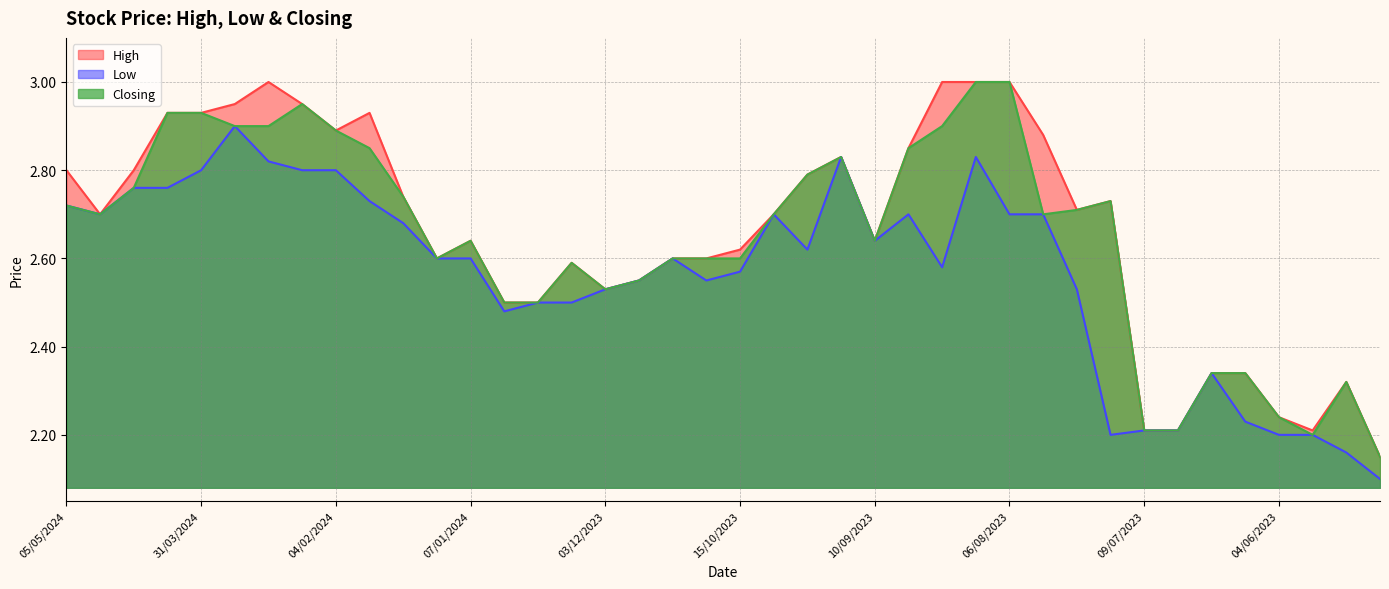

True or false: Low and Closing intersect in this chart.

False